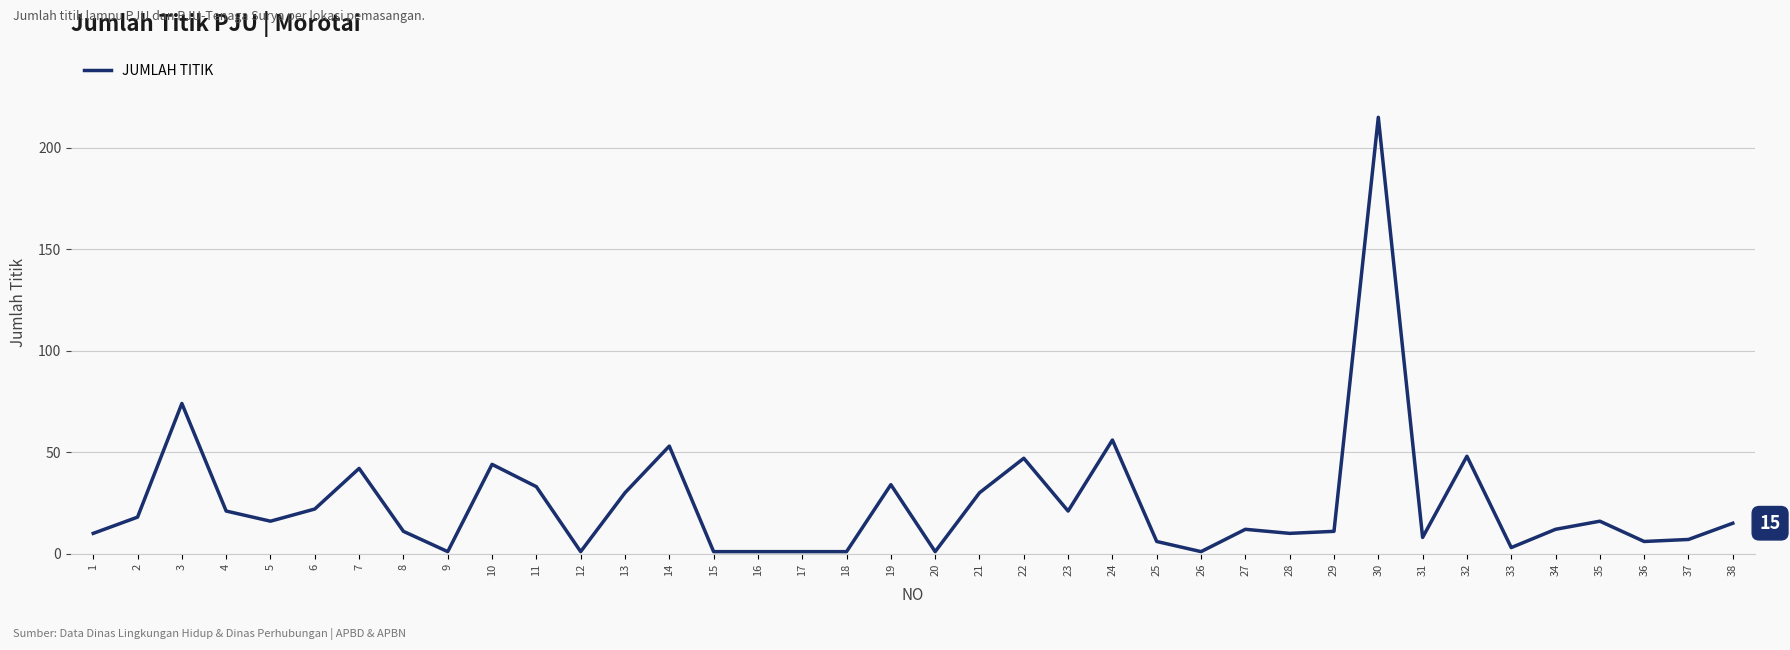

Read the value at 1, to the nearest 5.

10